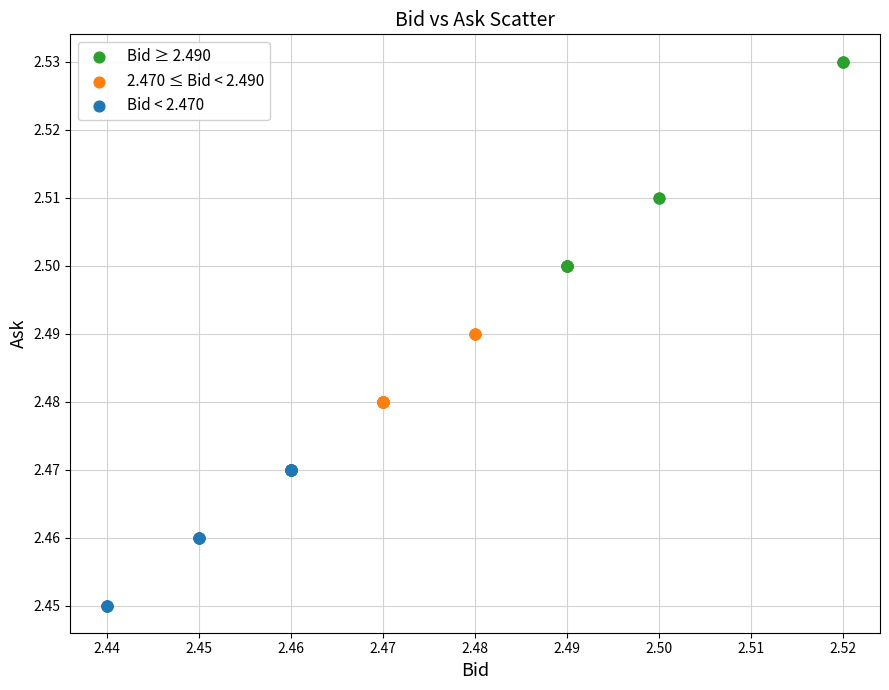

Which series has the widest spread of Y values?

Bid ≥ 2.490